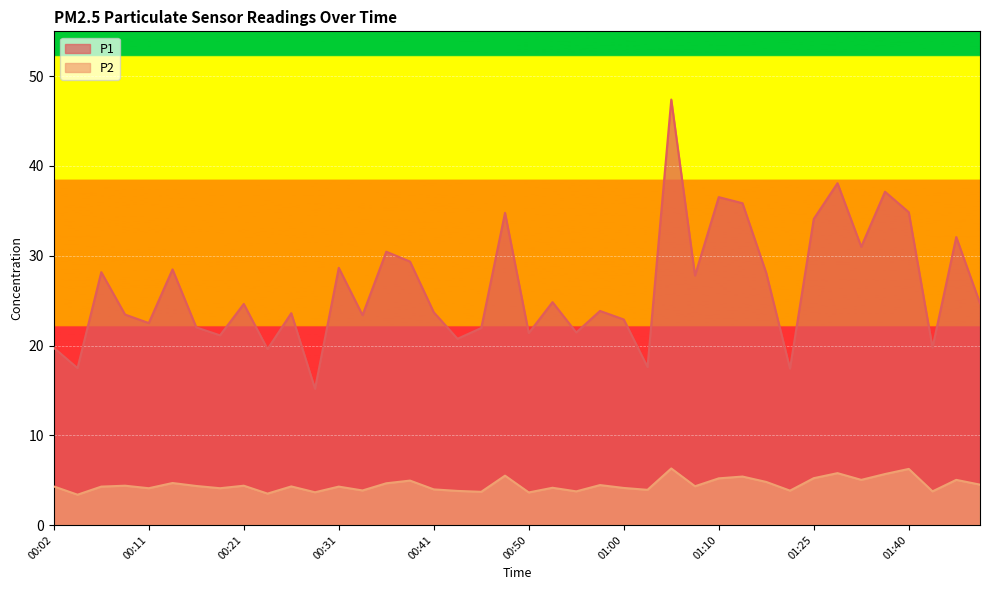

Between 00:33 and 00:16, which is larger?

00:33